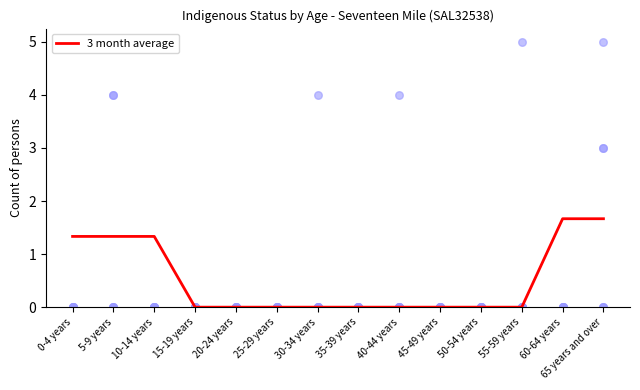

What is the change in value from 0-4 years to 30-34 years?

-1.3